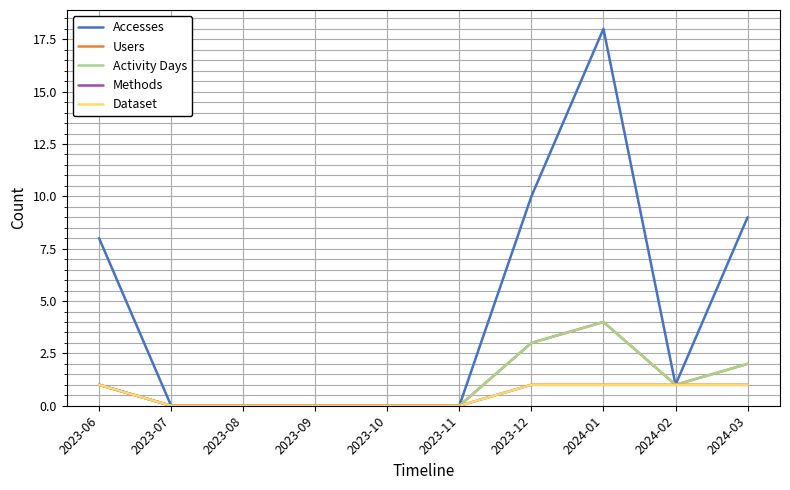

Is this an area chart (filled region under the line)?

No